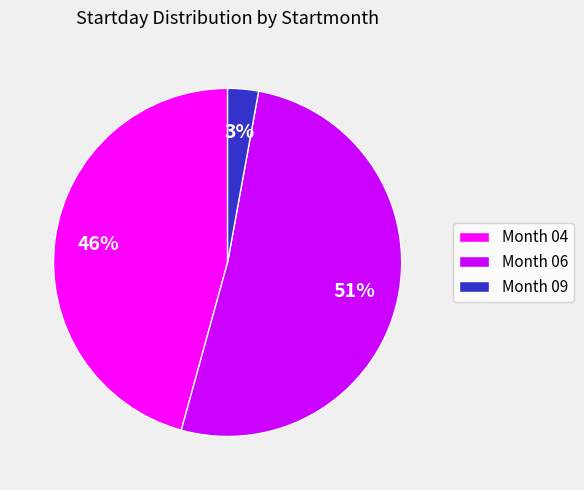

Which has a higher value, Month 06 or Month 04?

Month 06